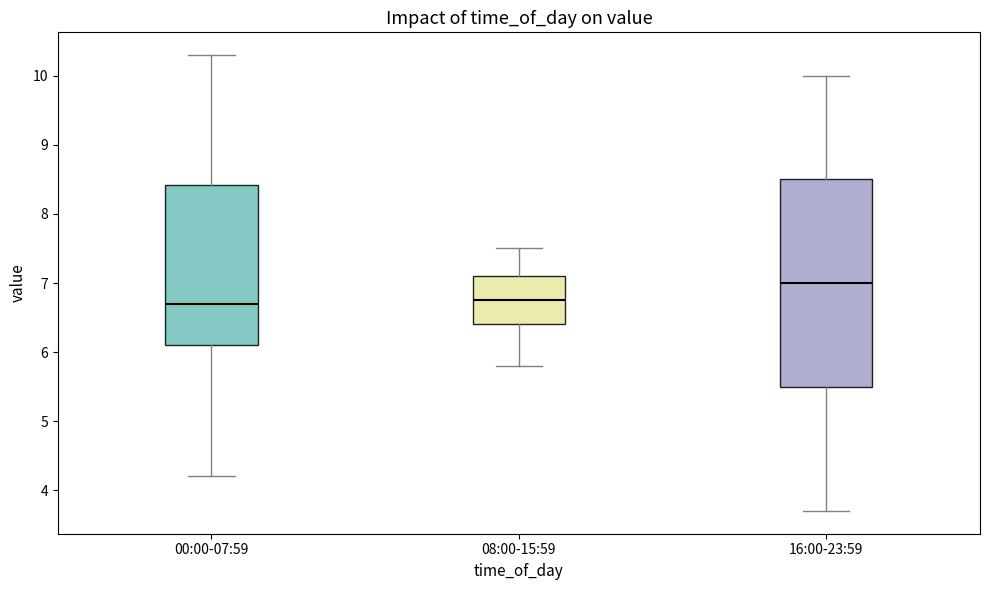

Where is the upper edge of the box for 00:00-07:59 on the y-axis? The values are not printed on the chart, so give them approximately, as read against the axis.

8.4